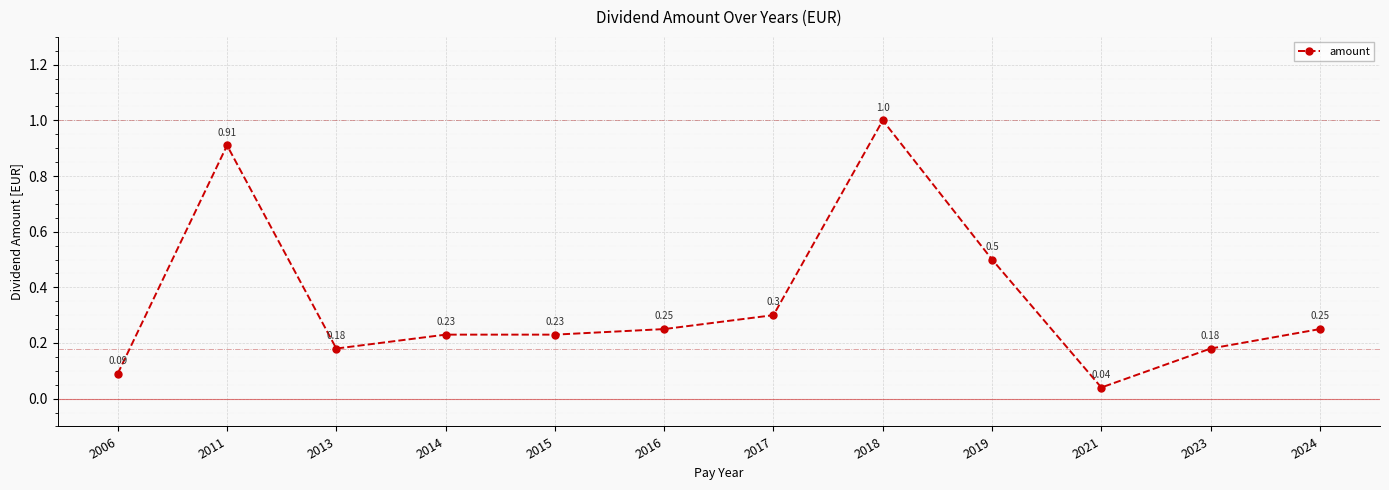

At which category does the data reach its first local valley?

2013